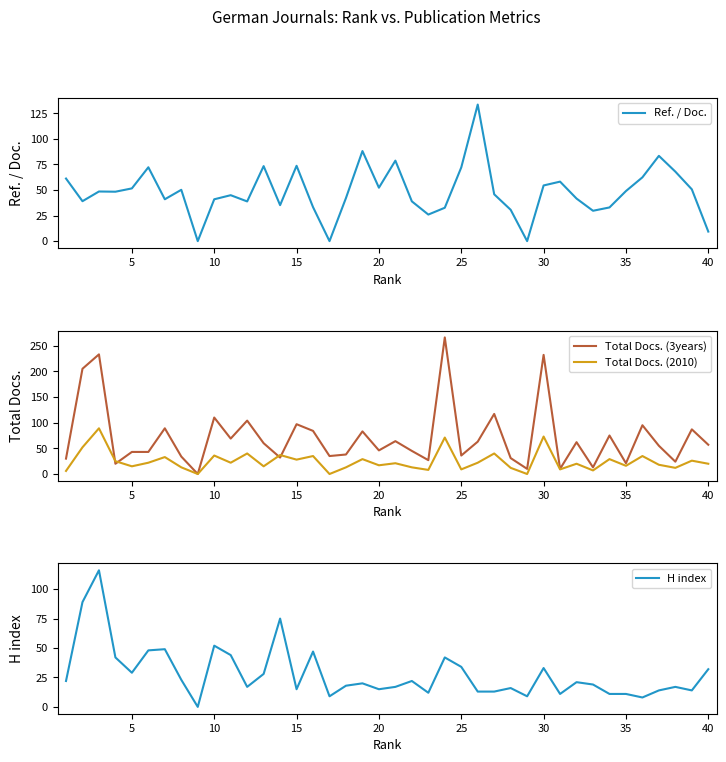

What is the sum of all Ref. / Doc. values?

1933.8